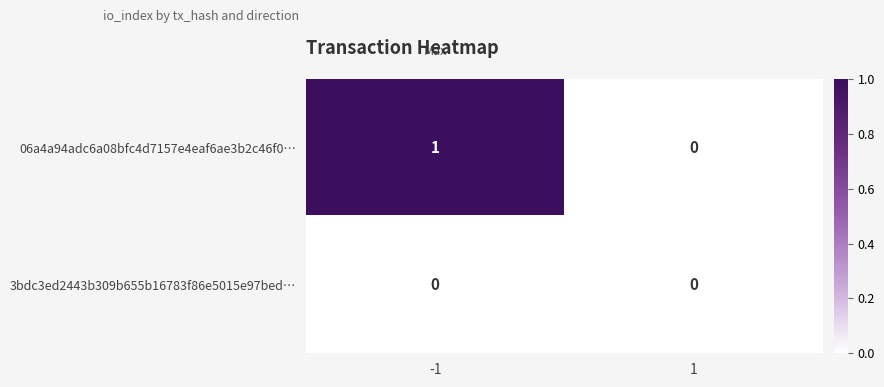

Rank the categories by 06a4a94adc6a08bfc4d7157e4eaf6ae3b2c46f0… value from lowest to highest.

1, -1